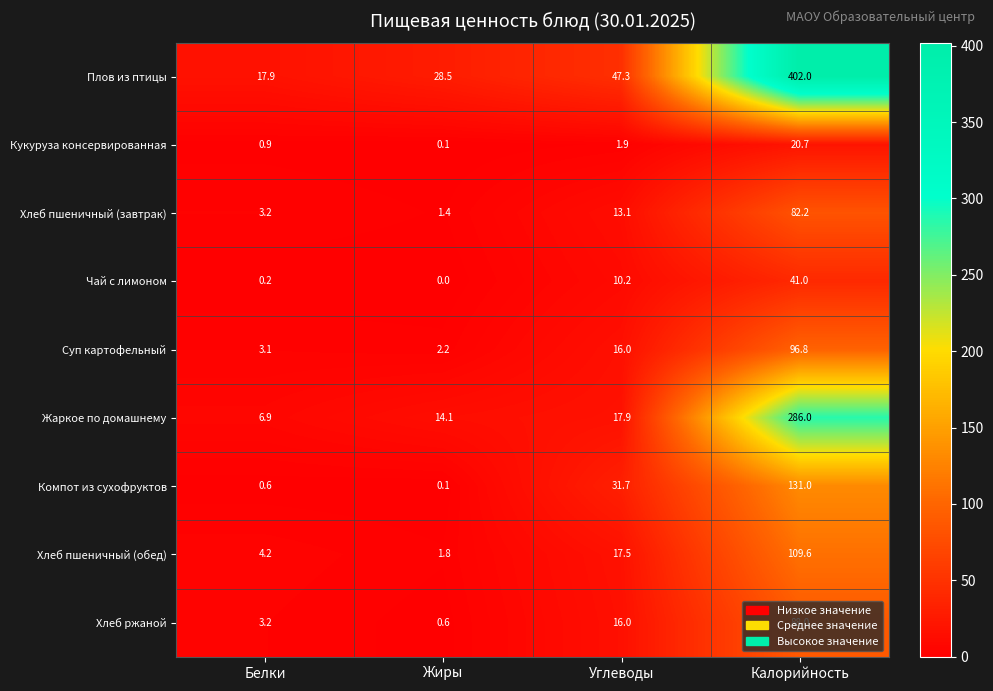

What is the difference between the maximum and minimum values in the Чай с лимоном series?

41.0